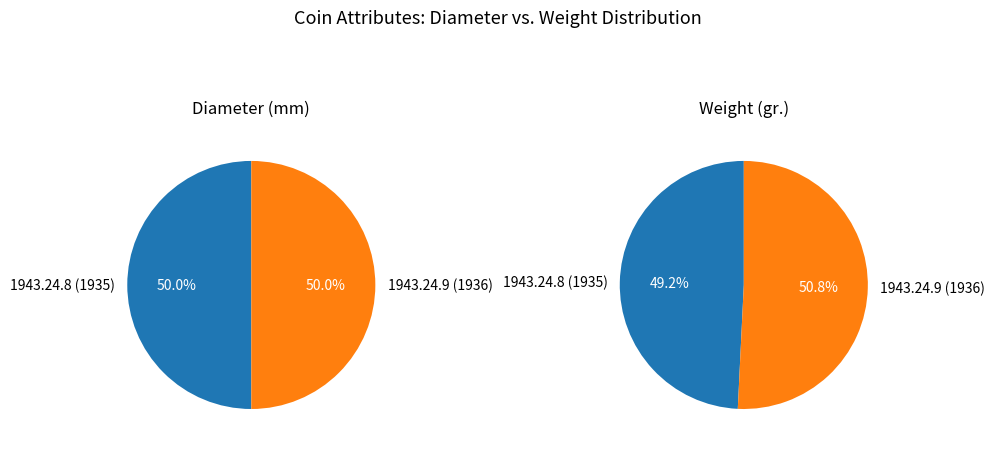

The 1943.24.9 (1936) slice represents 63% of the pie. True or false?

False